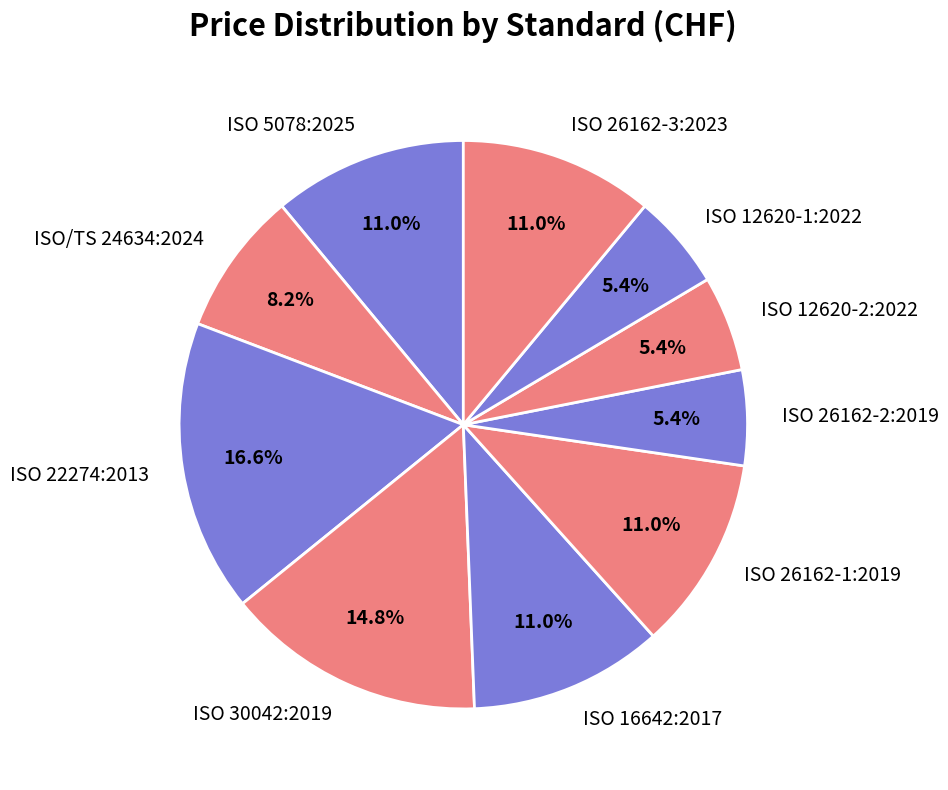

Count the number of slices in the pie.

10